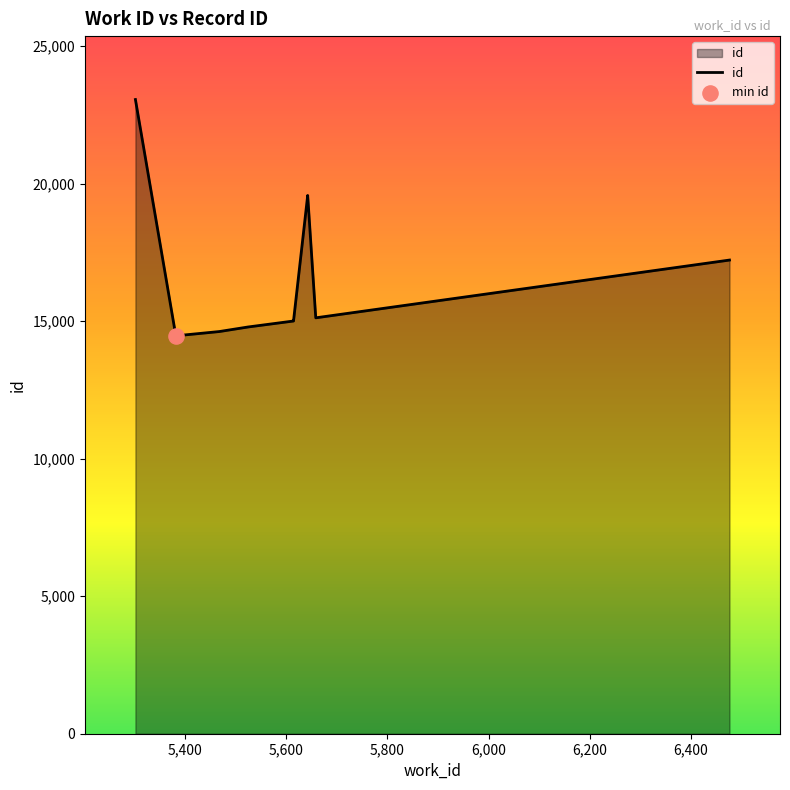

Which has a higher value, 5,800 or 6,000?

6,000